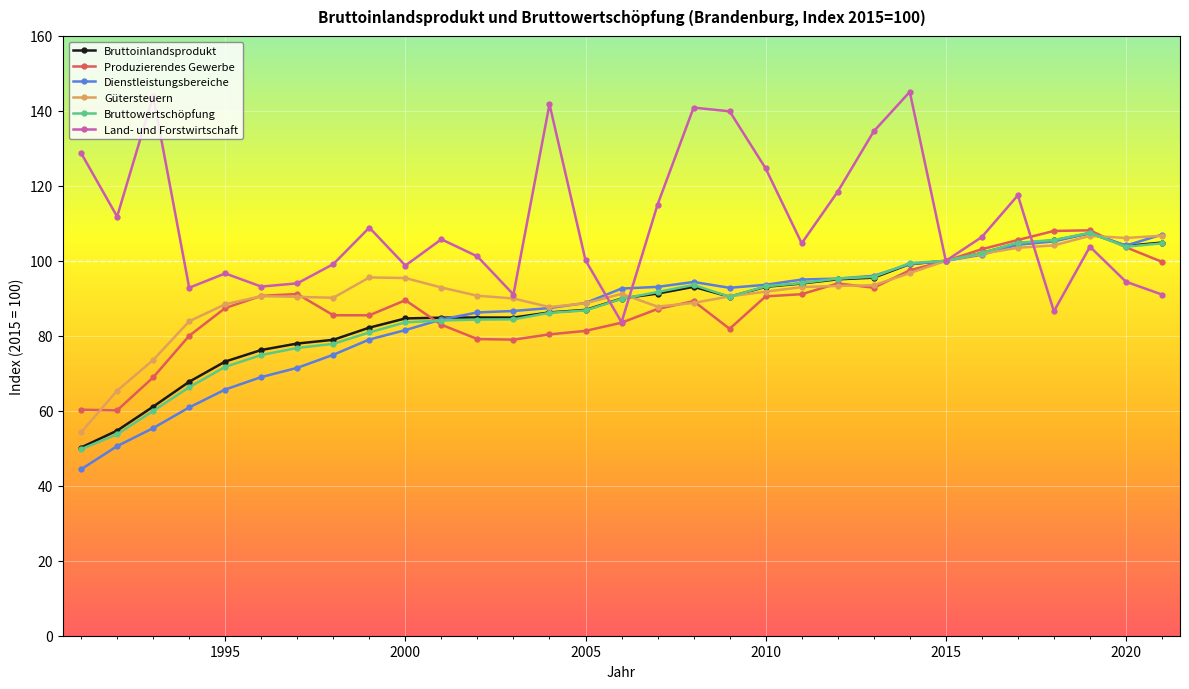

At how many categories does at least one series exceed 138?

5